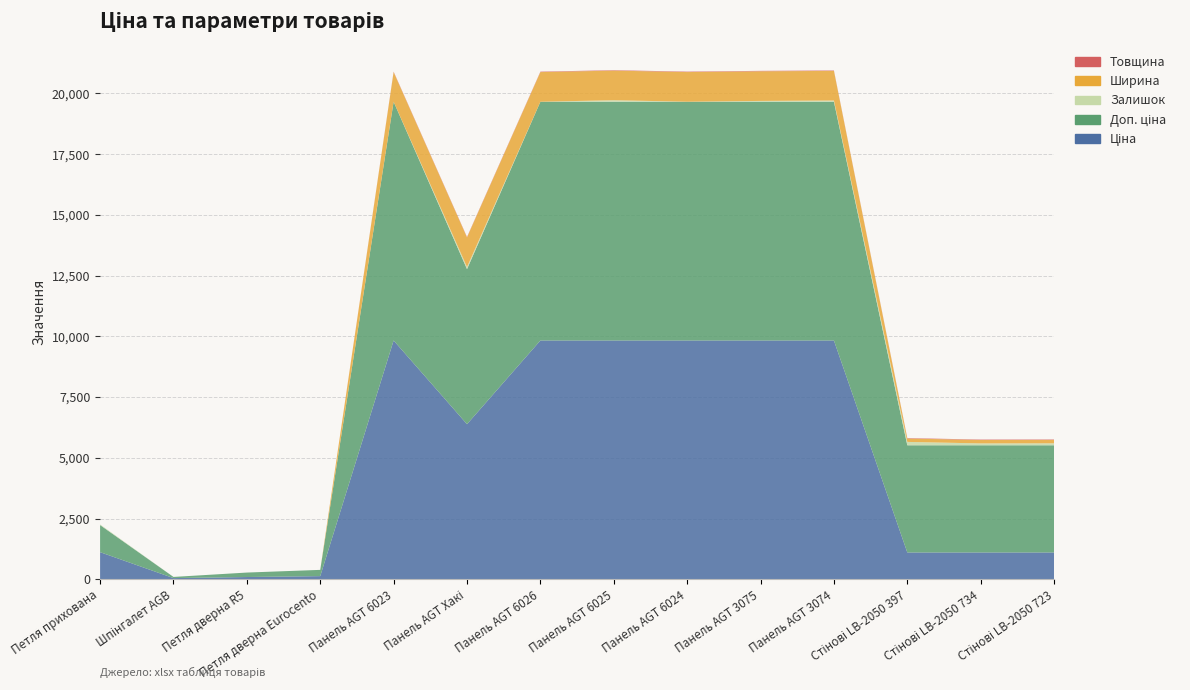

Reading left to right, list all the values displayed in this chart.

Ціна: 1115.5	47.8	91.9	128.8	9829.4	6383.7	9829.4	9829.4	9829.4	9829.4	9829.4	1103.0	1103.0	1103.0
Доп. ціна: 1115.5	47.8	183.8	257.6	9829.4	6383.7	9829.4	9829.4	9829.4	9829.4	9829.4	4412.2	4412.2	4412.2
Залишок: 26.0	0.0	0.0	0.0	0.0	86.0	0.0	61.0	1.0	33.0	49.0	139.0	77.0	81.0
Ширина: 0.0	0.0	0.0	0.0	1220.0	1220.0	1220.0	1220.0	1220.0	1220.0	1220.0	140.0	140.0	140.0
Товщина: 0.0	0.0	0.0	0.0	18.0	18.0	18.0	18.0	18.0	18.0	18.0	18.0	18.0	18.0